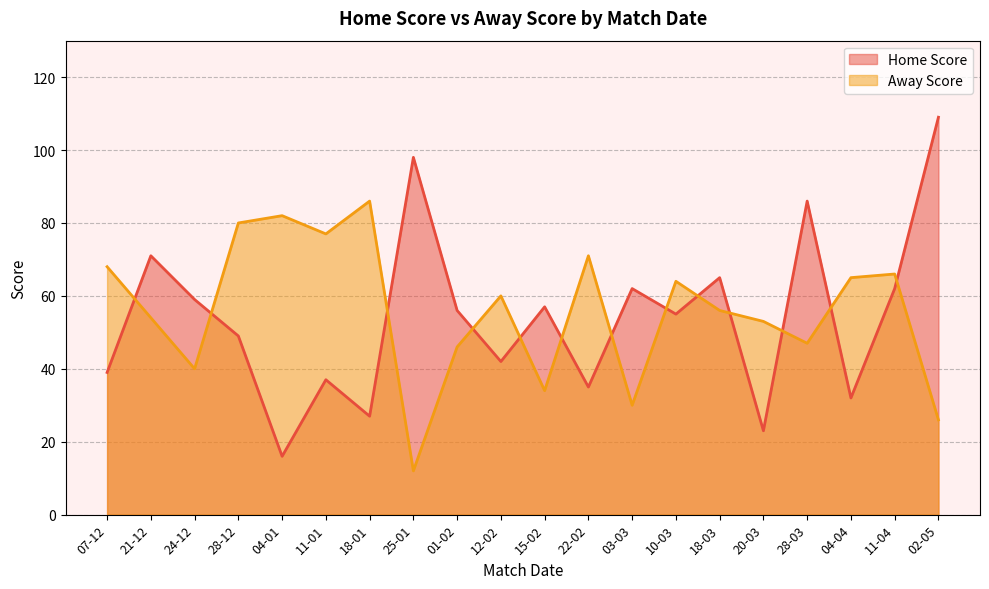

List the series in order of their overall mean, highest first.

Away Score, Home Score